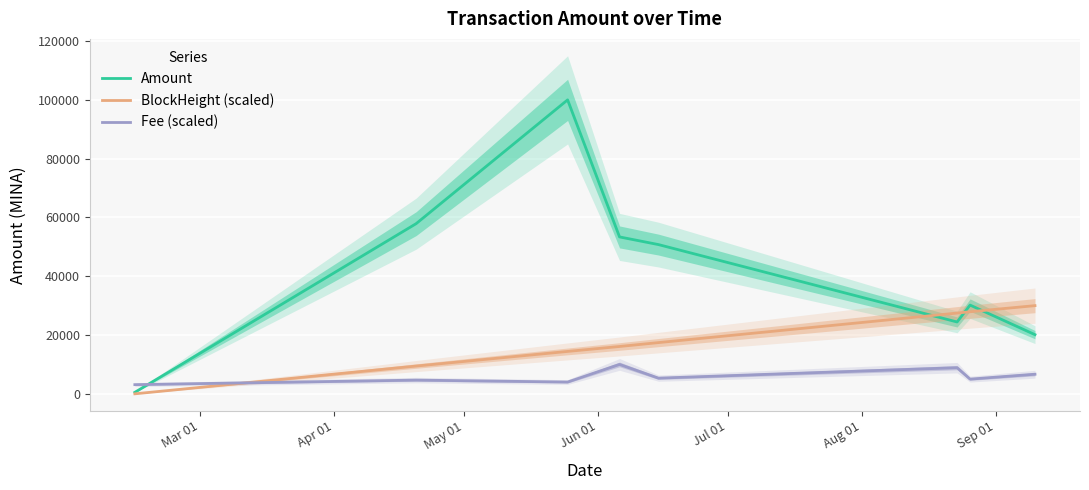

True or false: Amount and Fee (scaled) cross at least once.

True